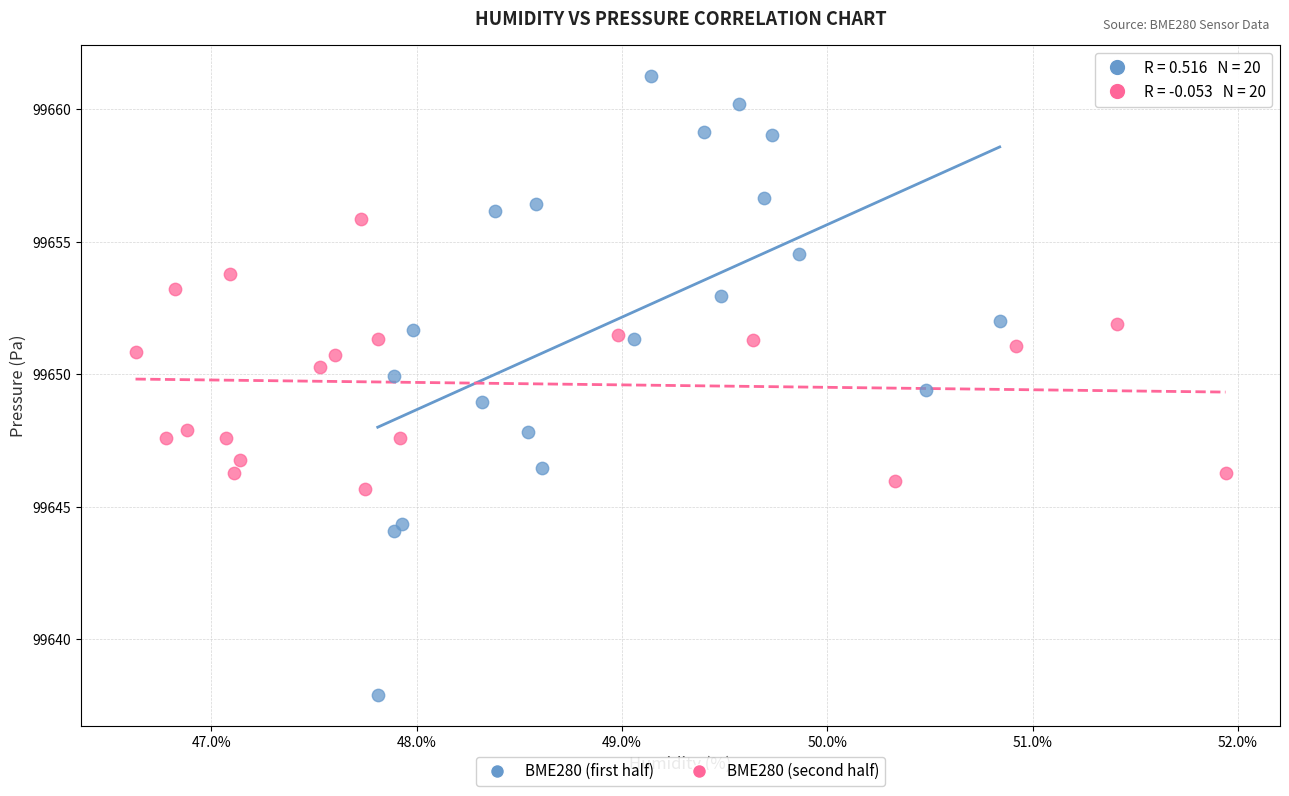

Which series reaches the maximum Y coordinate?

BME280 (first half)